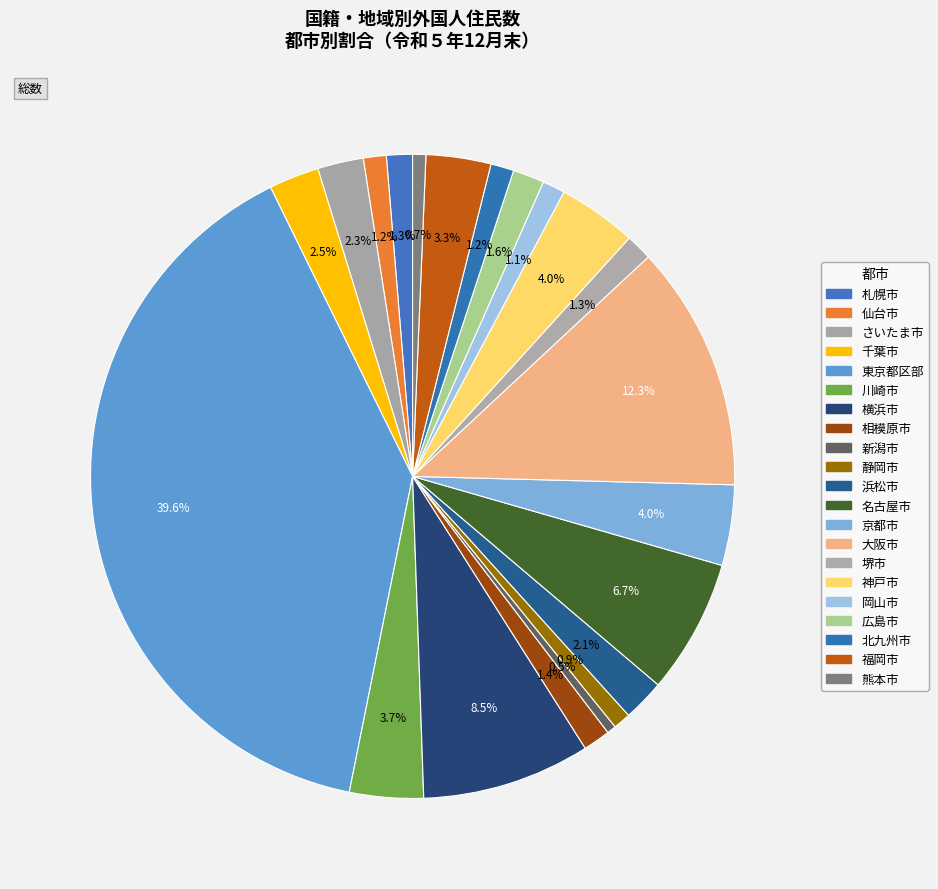

How much of the chart is everything except 相模原市?

98.6%